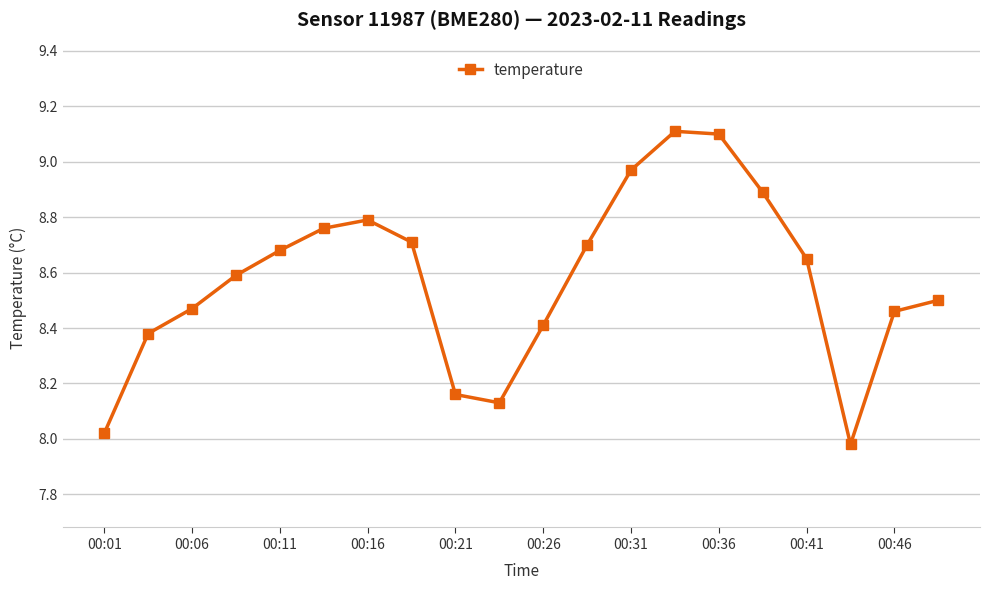

Does the chart have visible grid lines?

Yes